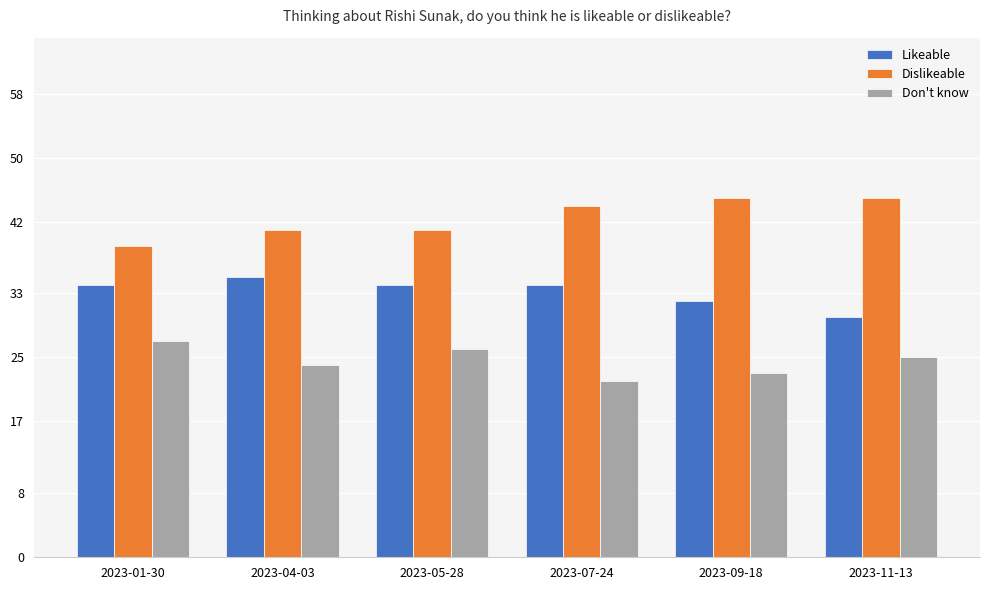

Does the chart contain any negative values?

No